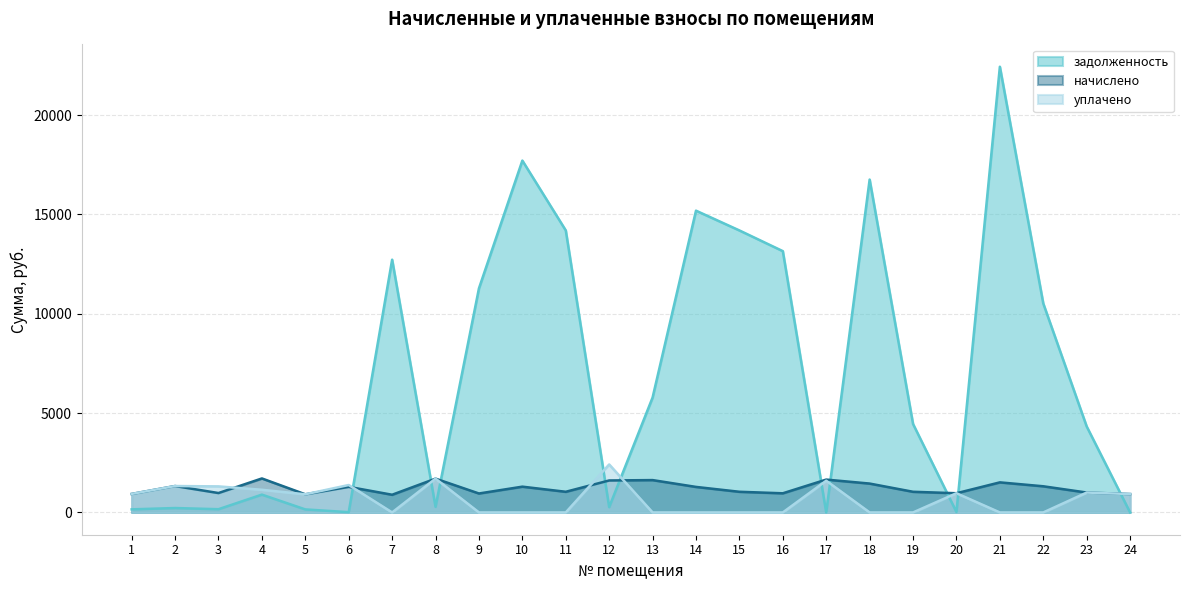

Reading right to left, what are all the values shown in this chart?

задолженность: 0.1	4327.3	10516.3	22430.5	21.7	4451.7	16752.3	0.0	13150.4	14192.0	15187.1	5783.3	268.2	14192.0	17707.5	11277.5	283.6	12720.1	13.4	152.1	896.7	162.7	221.5	155.3
начислено: 925.4	1001.7	1316.5	1513.7	966.7	1039.9	1453.3	1653.6	963.5	1039.9	1284.7	1628.2	1609.1	1039.9	1297.4	954.0	1701.3	890.4	1287.9	912.7	1710.8	976.3	1329.2	931.7
уплачено: 925.4	1000.0	0.0	0.0	966.7	0.0	0.0	1596.0	0.0	0.0	0.0	0.0	2414.7	0.0	0.0	0.0	1701.3	0.0	1380.0	912.7	1140.6	1311.0	1329.2	931.7